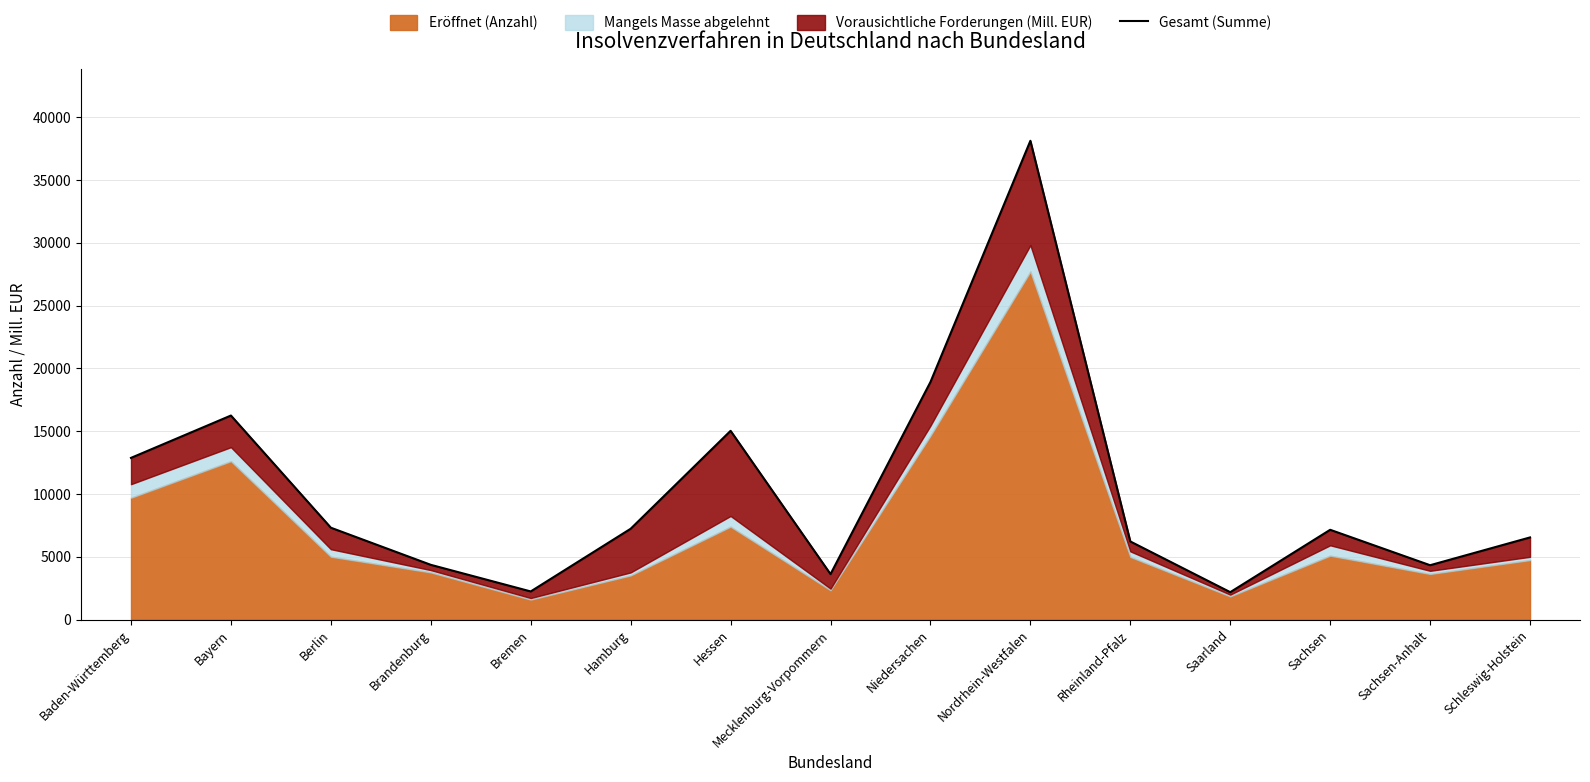

What is the difference between the maximum and minimum values?

35937.8